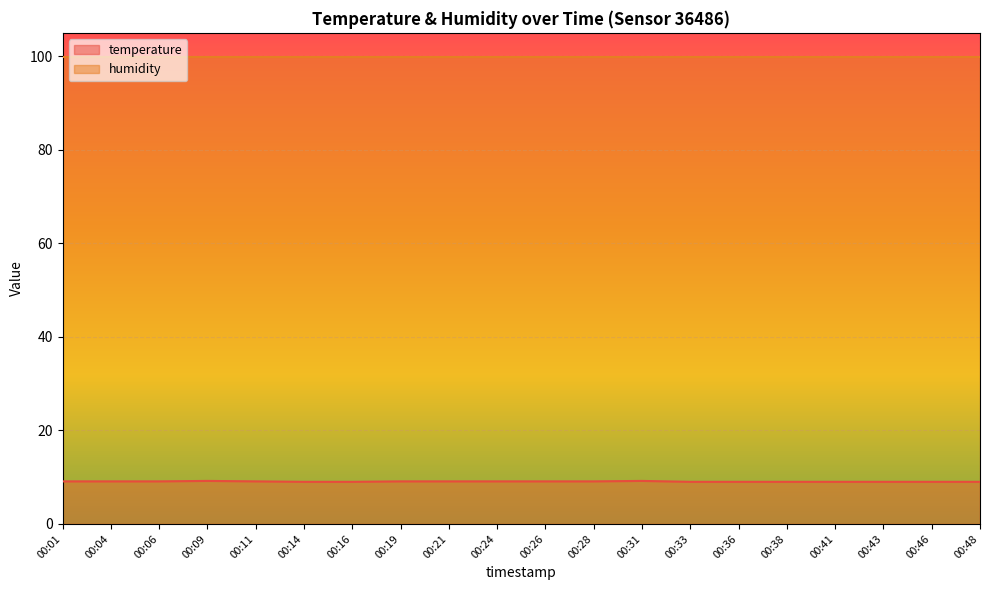

At which category does the chart reach its minimum across all series?

00:14